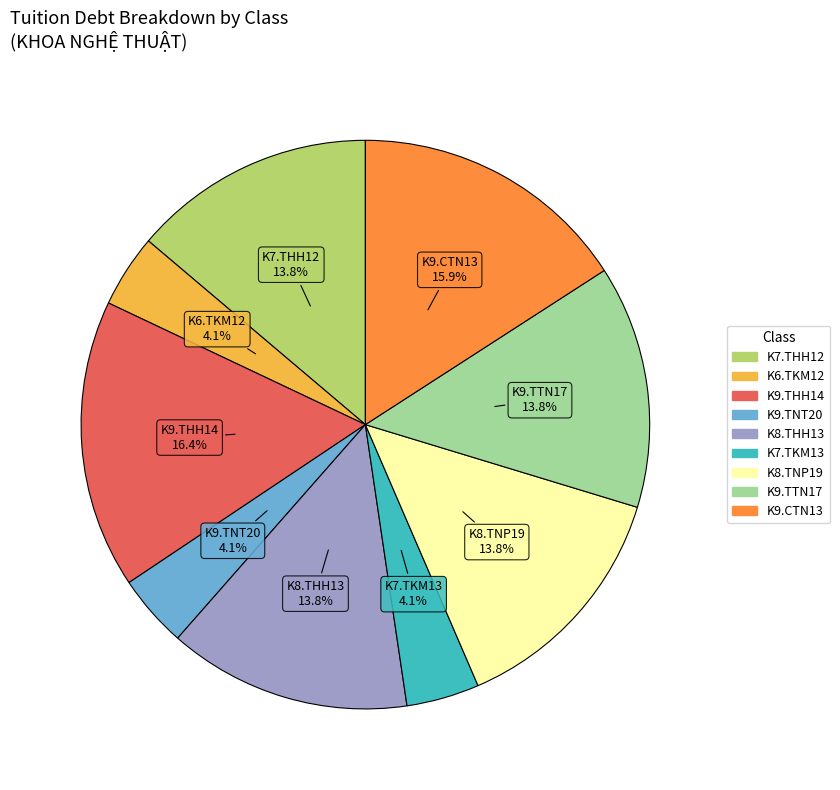

What is the largest slice in the pie chart?

K9.THH14